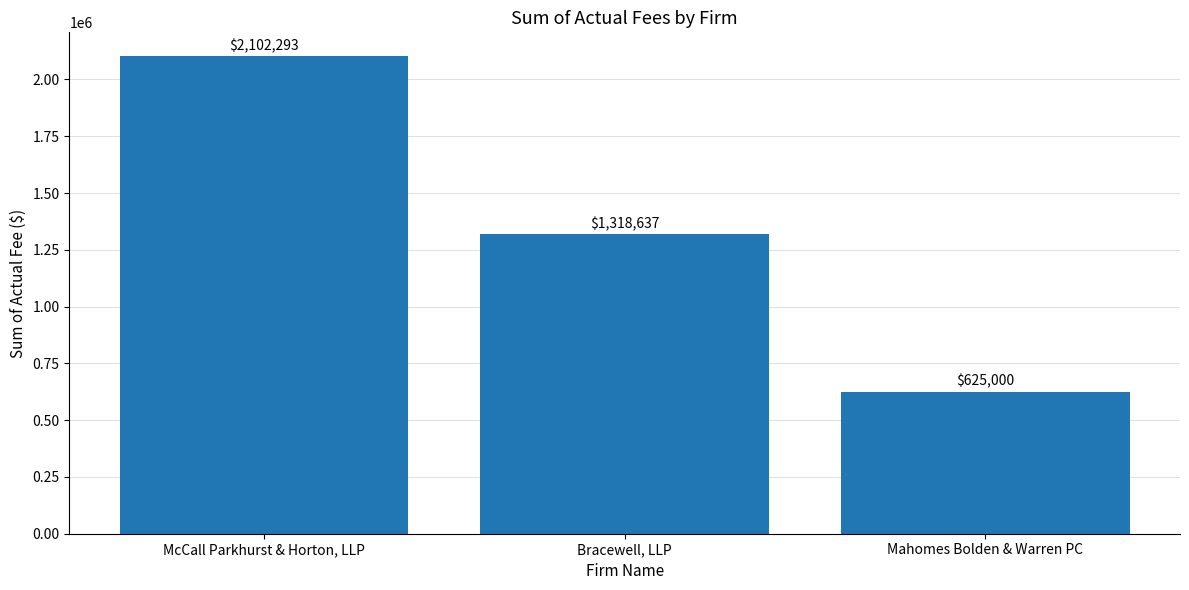

Where is the data nearest to the value 1363646?

Bracewell, LLP